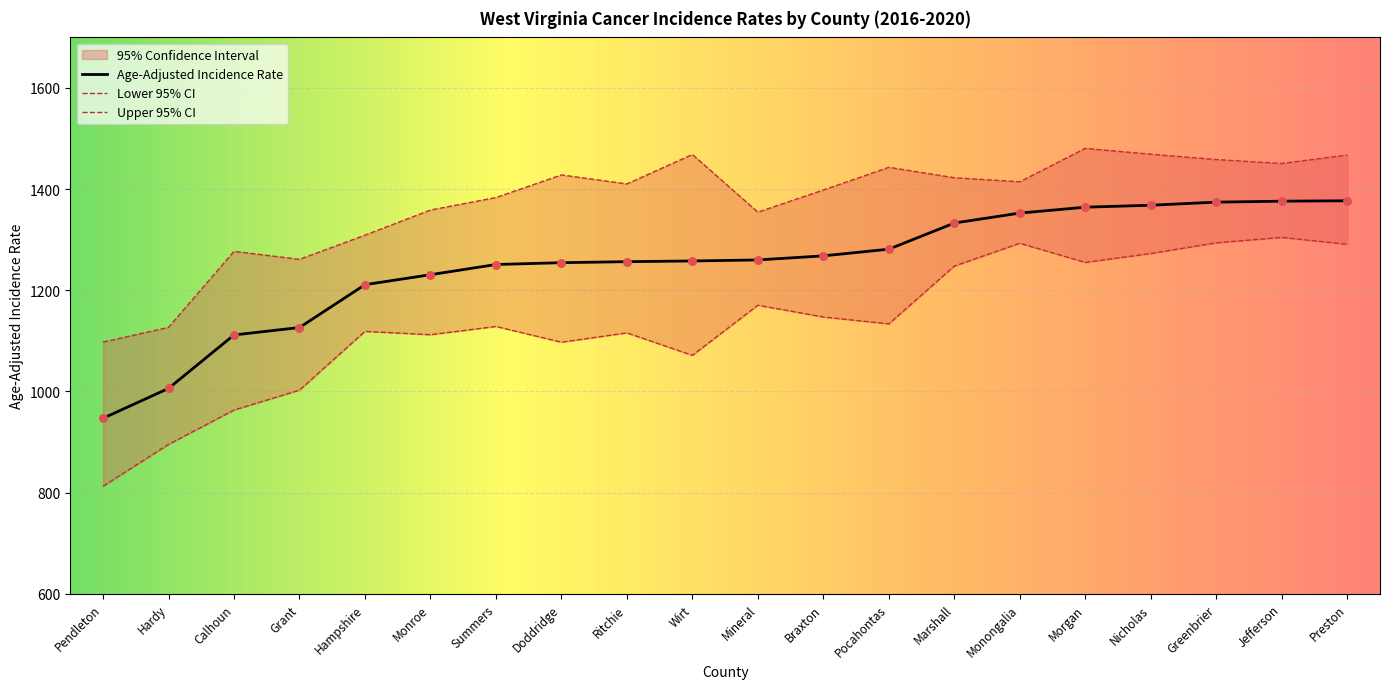

Which series contains the lowest Y value?

Lower 95% CI